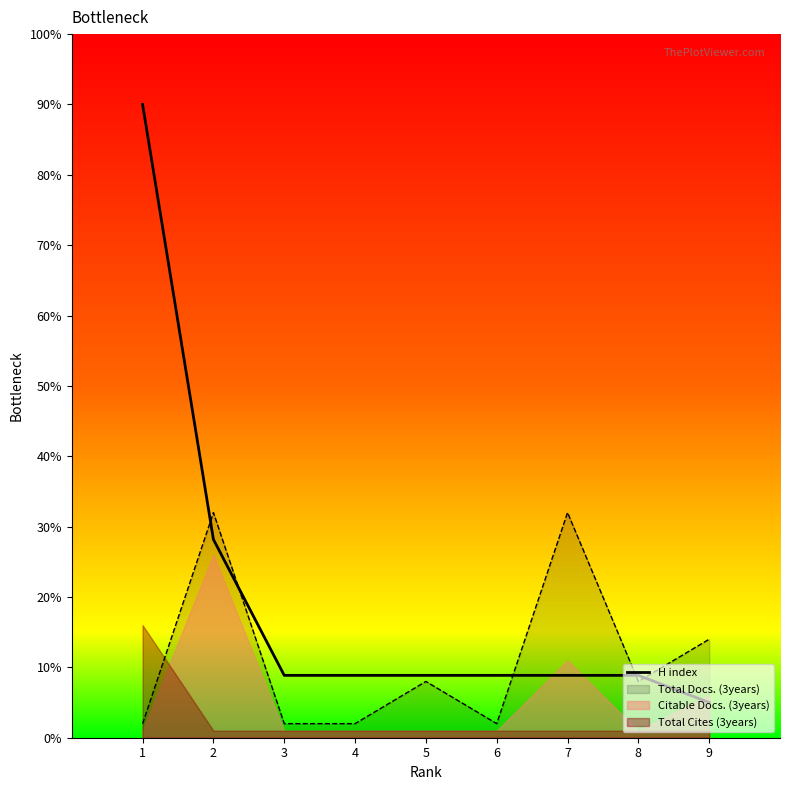

The chart shows a value of 5.0 at 9. True or false?

True